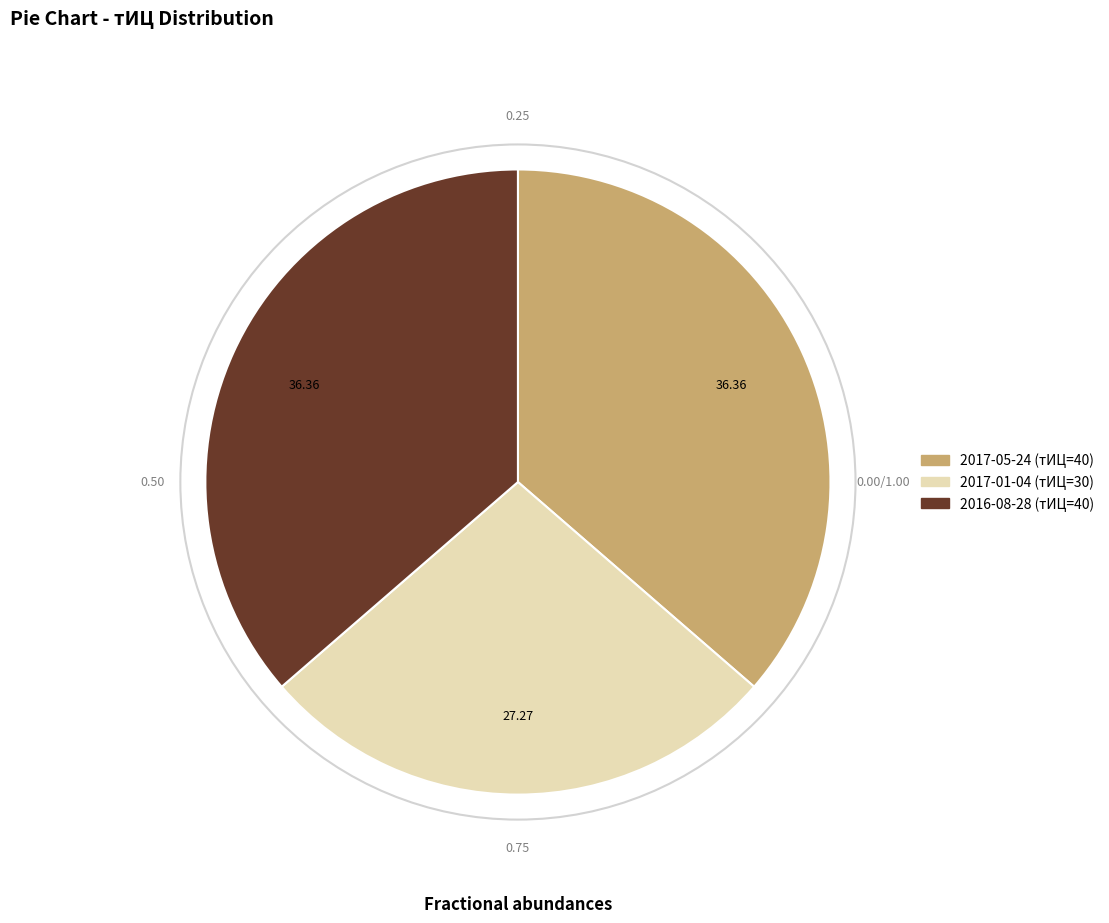

Which category has the smallest portion of the pie?

2017-01-04 (тИЦ=30)